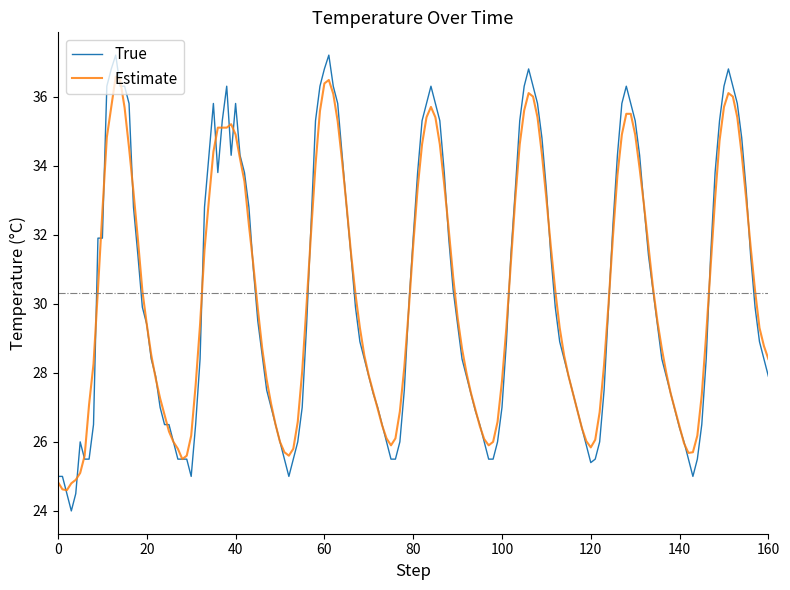

Which series has the largest range (max minus min)?

True